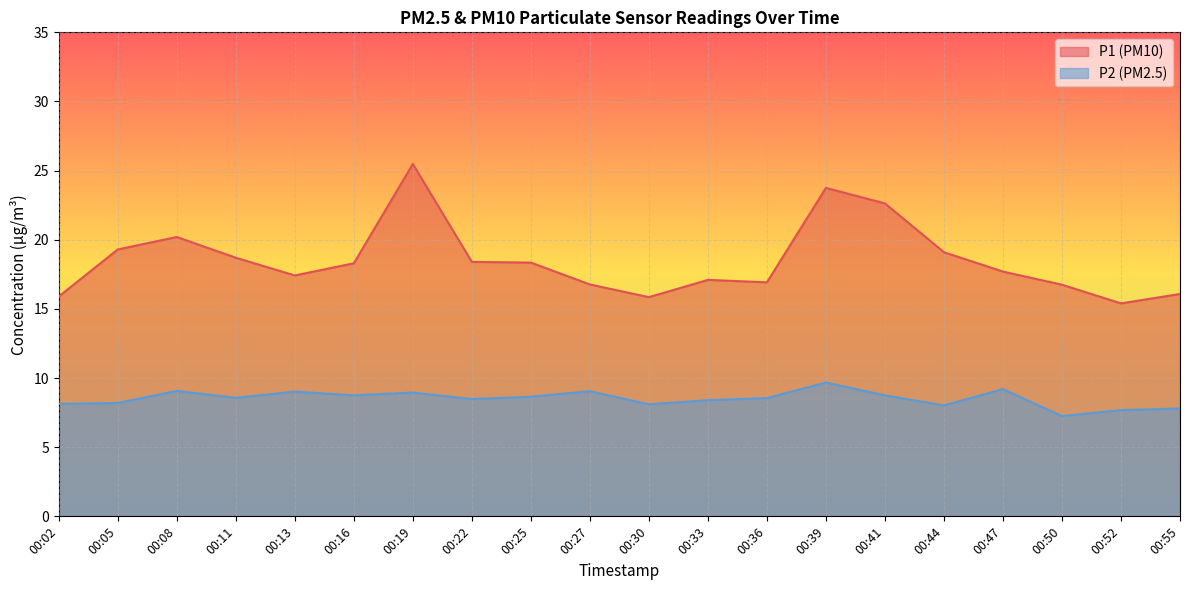

Rank the categories by P1 value from lowest to highest.

00:52, 00:30, 00:02, 00:55, 00:50, 00:27, 00:36, 00:33, 00:13, 00:47, 00:16, 00:25, 00:22, 00:11, 00:44, 00:05, 00:08, 00:41, 00:39, 00:19